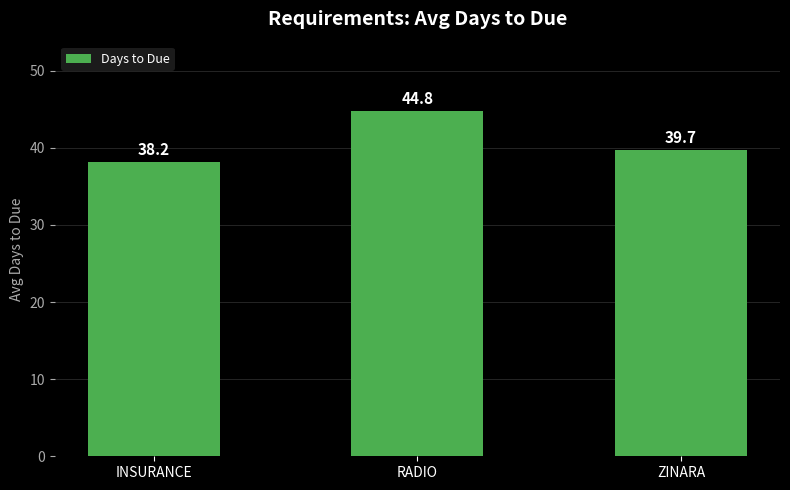

What is the label of the 3rd bar from the right?

INSURANCE